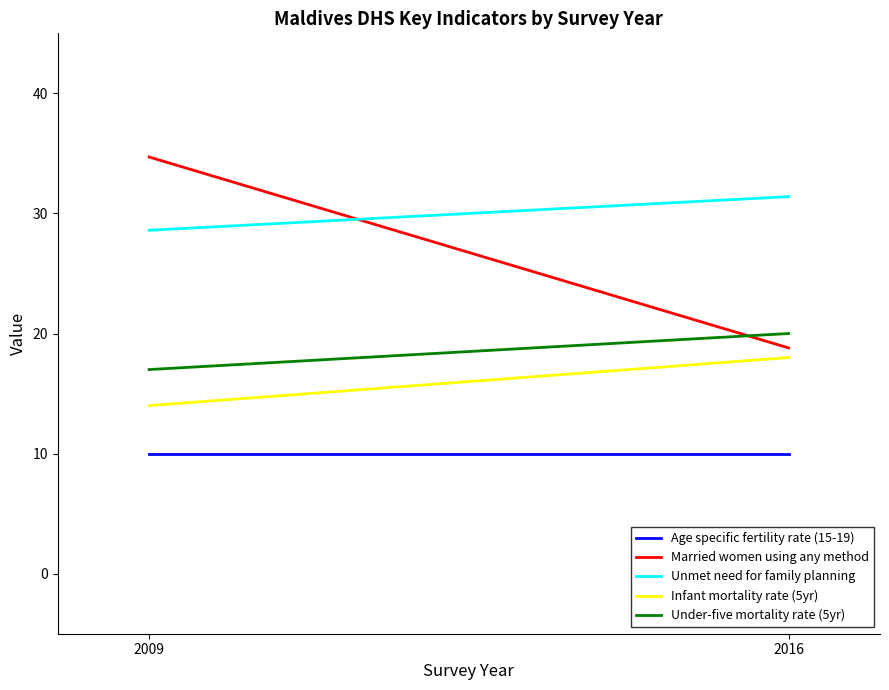

What is the difference between the highest and lowest values at 2016?

21.4